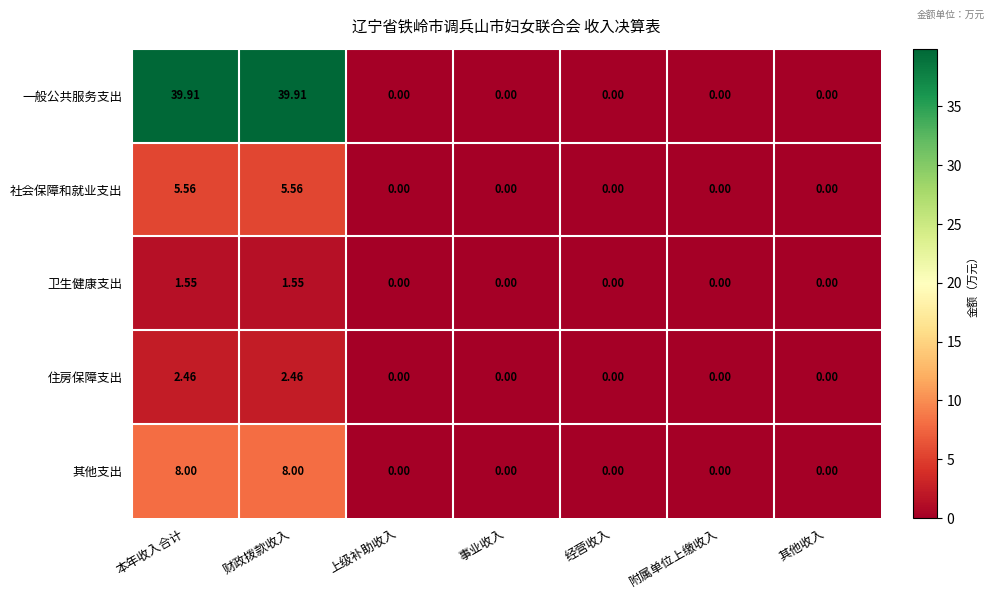

Which series has the largest total across all categories?

一般公共服务支出